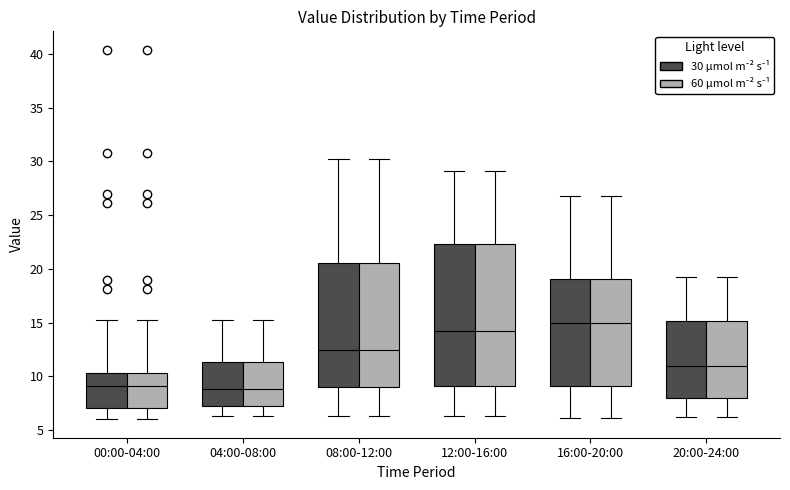

Where is the lower edge of the box for 04:00-08:00 (30 µmol m⁻² s⁻¹) on the y-axis? The values are not printed on the chart, so give them approximately, as read against the axis.

7.0